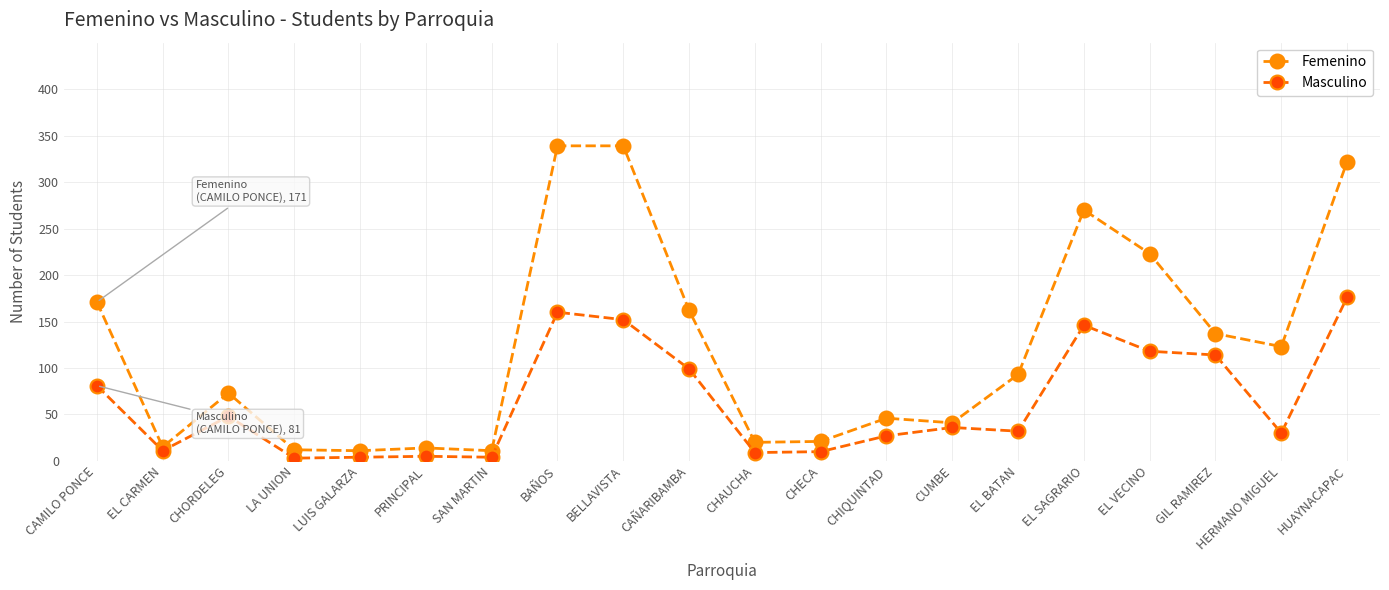

The value of Masculino at CAMILO PONCE is 81. True or false?

True